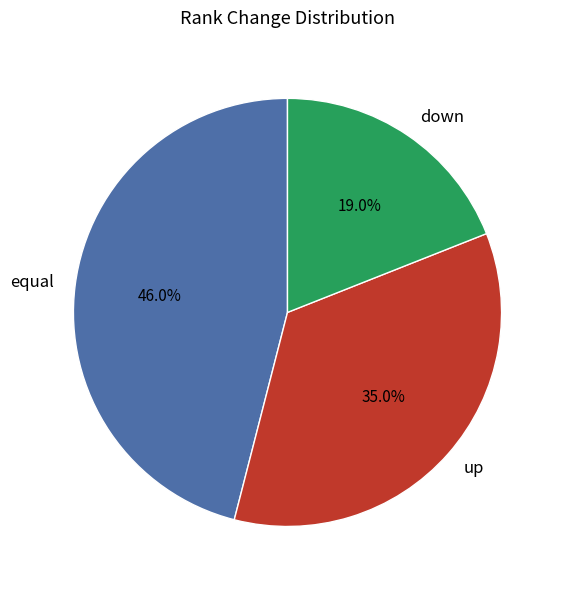

How many slices are in this pie chart?

3